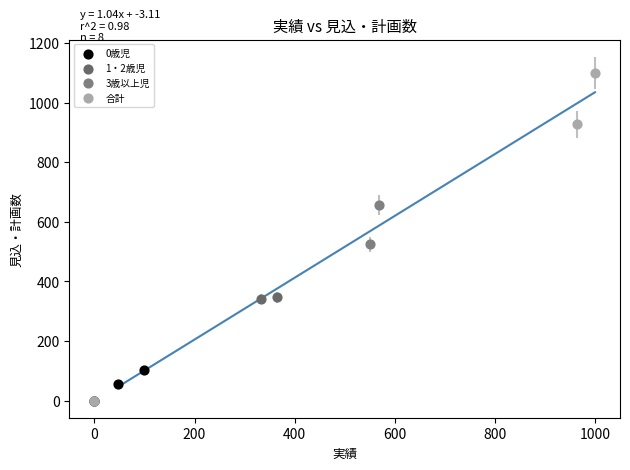

Which series contains the highest Y value?

合計